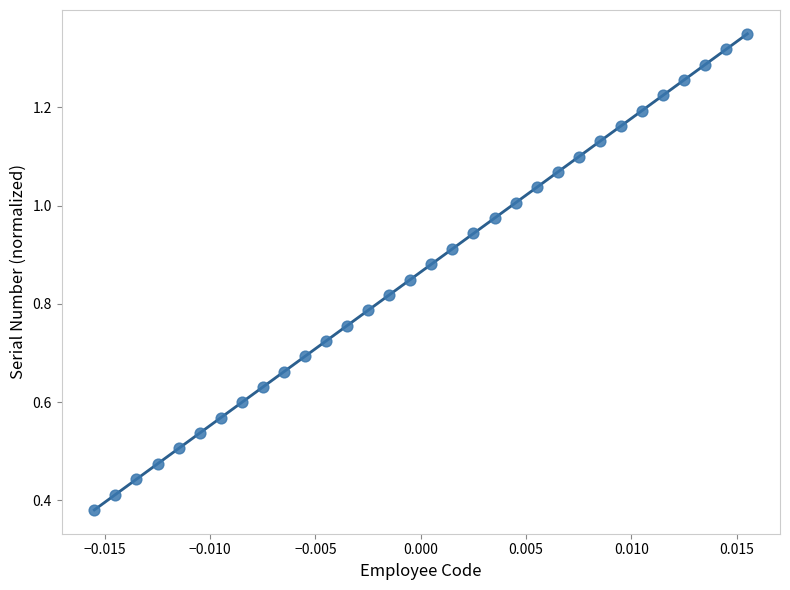

Count the number of points in this scatter plot.

32